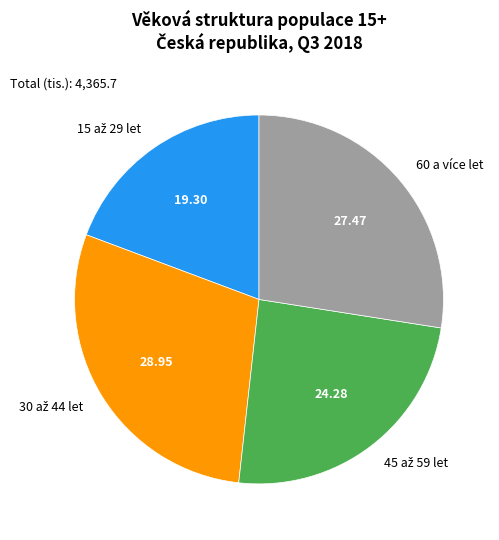

Is there any slice that represents more than half of the pie?

No